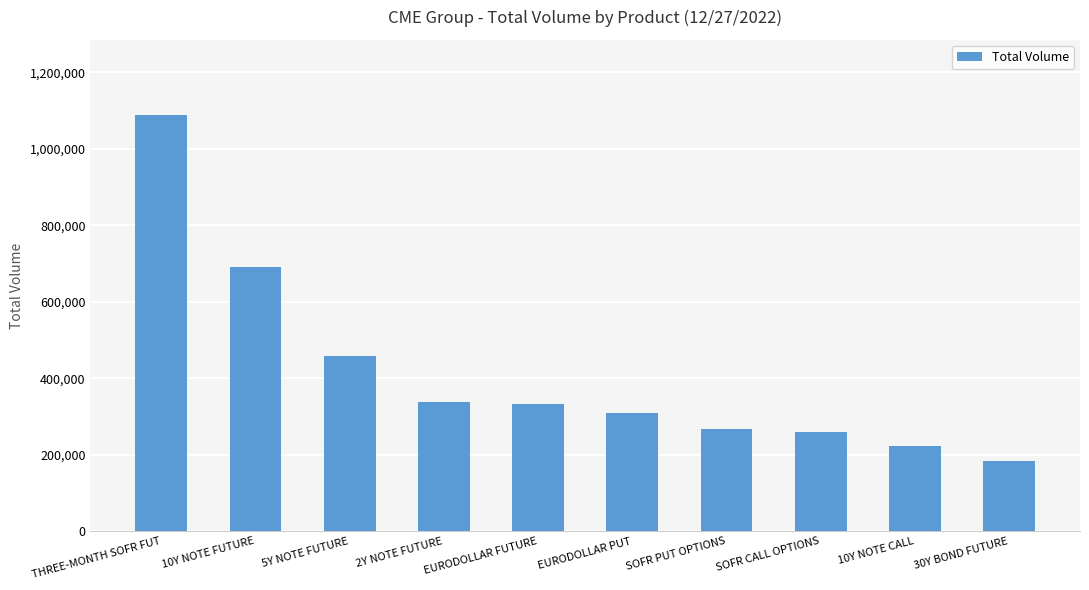

Reading left to right, what are all the values shown in this chart?

1088643	691983	457066	338289	331781	309103	267575	258529	223501	182647